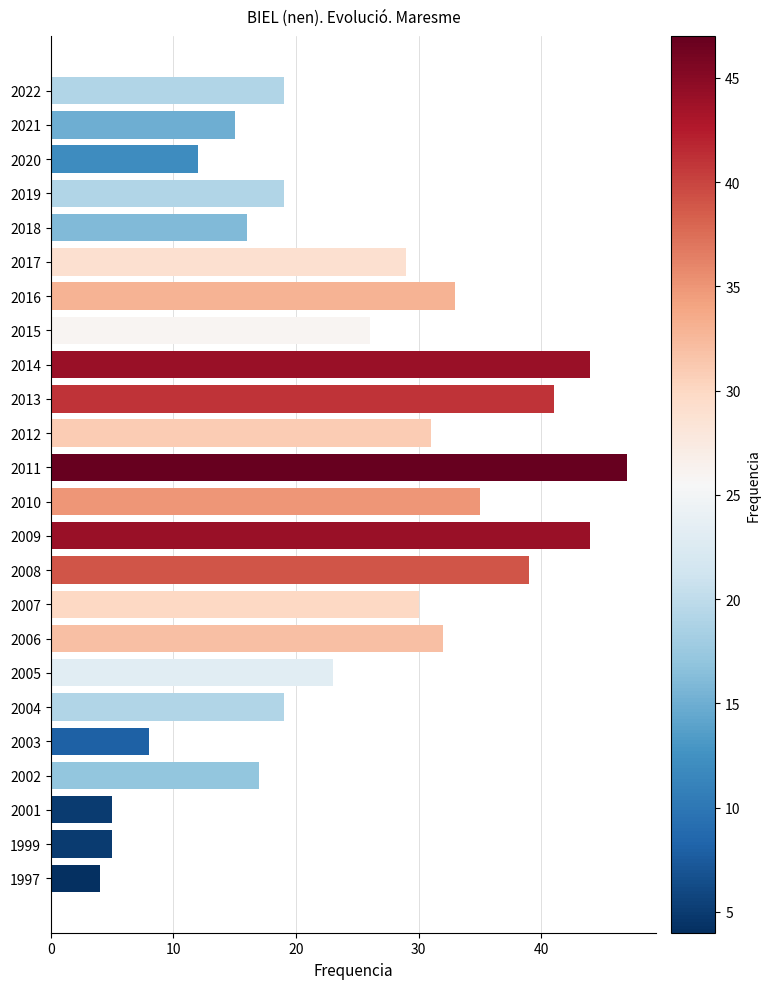

What is the value of the 1st bar from the top?

19